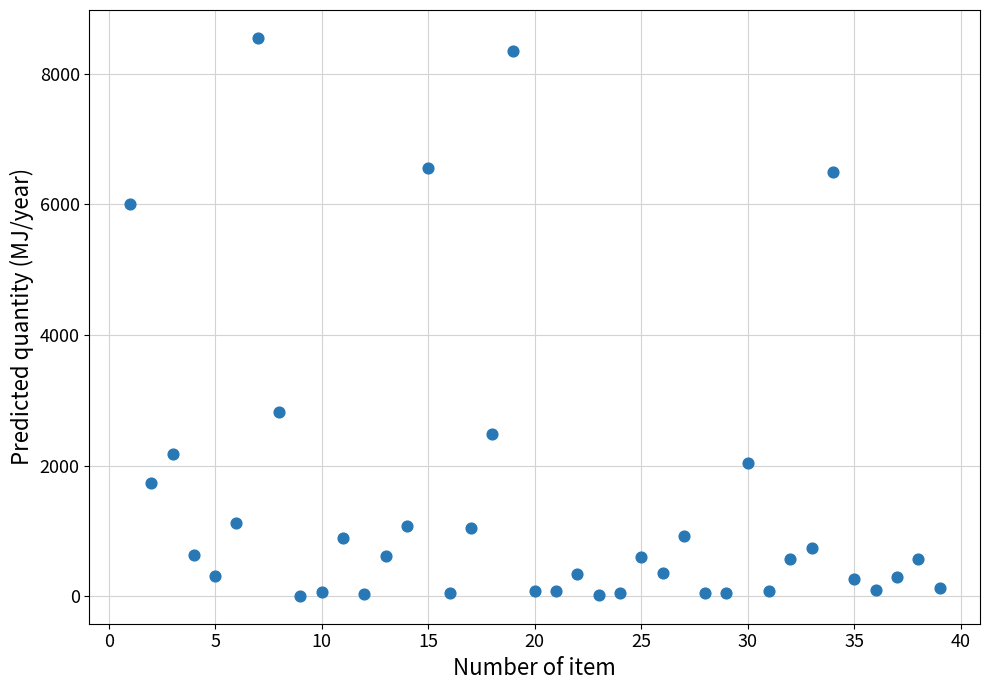

What is the range of X values (max minus min)?

38